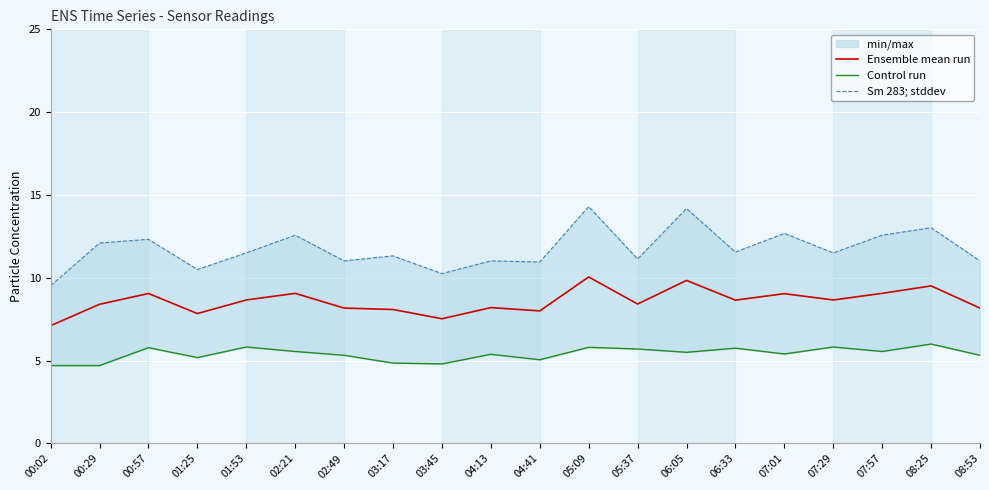

What position from the right is 03:17?

13